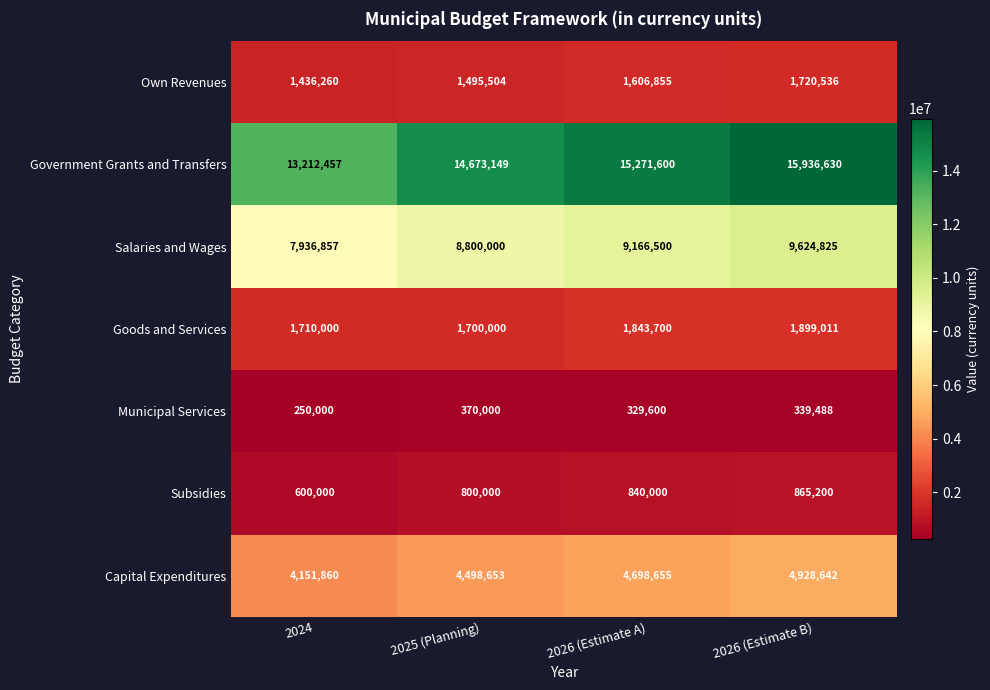

What is the difference between the Salaries and Wages values at 2024 and 2026 (Estimate A)?

1229643